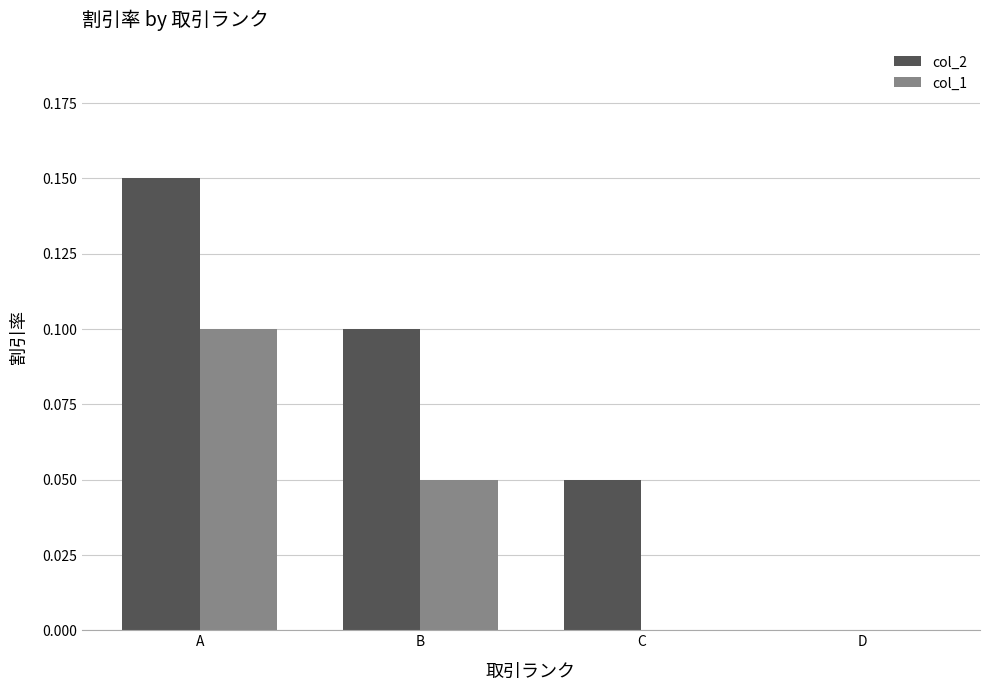

Which label corresponds to the largest value in the chart?

A